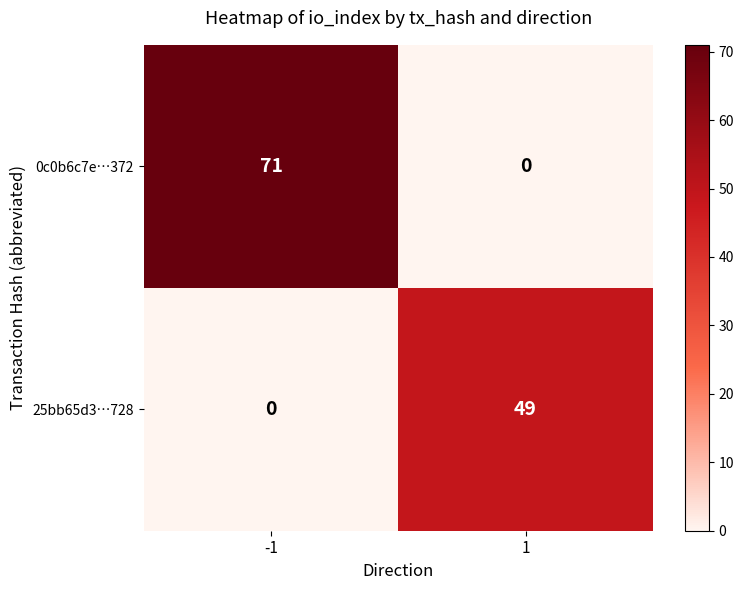

Rank the series at -1 from lowest to highest value.

25bb65d3…728, 0c0b6c7e…372